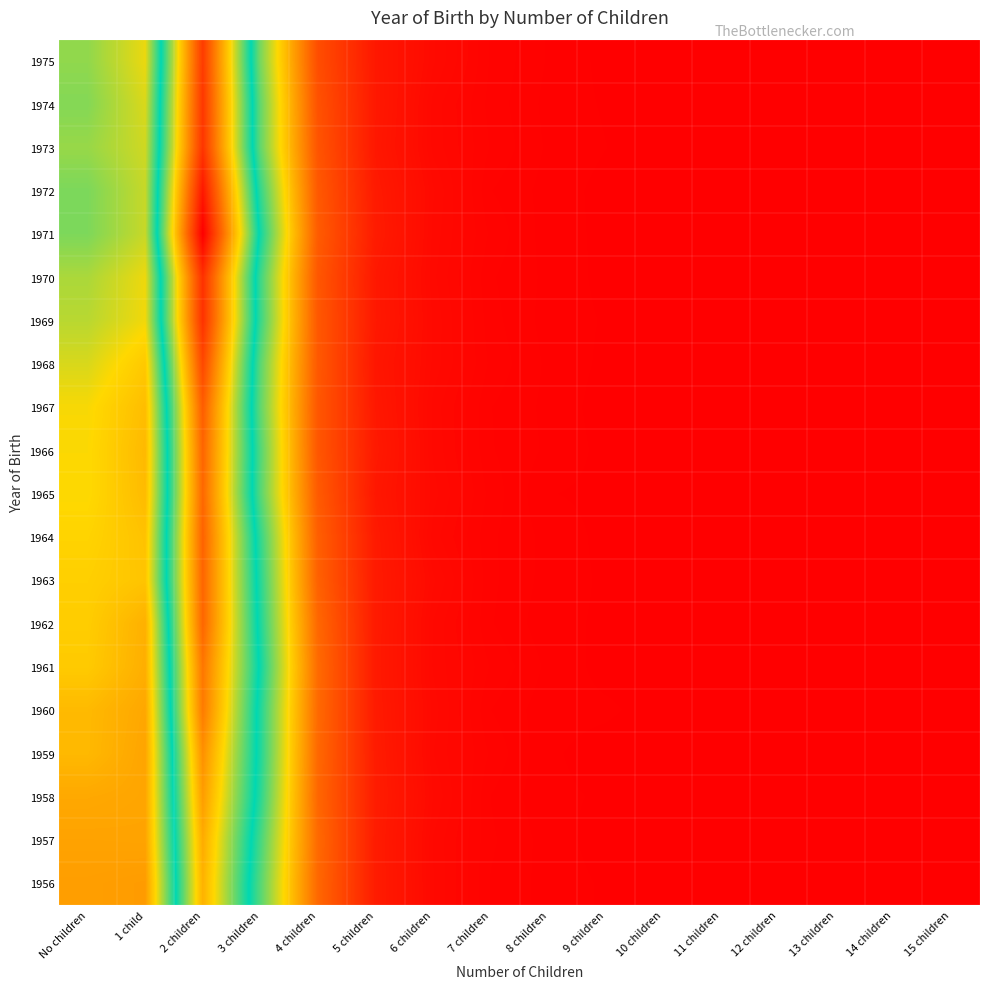

At how many categories does at least one series exceed 0?

15